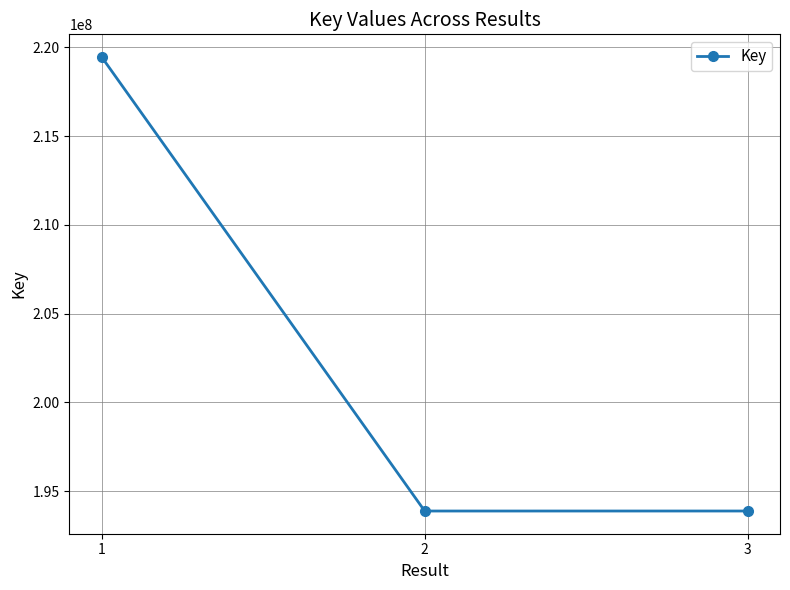

At which label does the data first exceed 193879034?

1